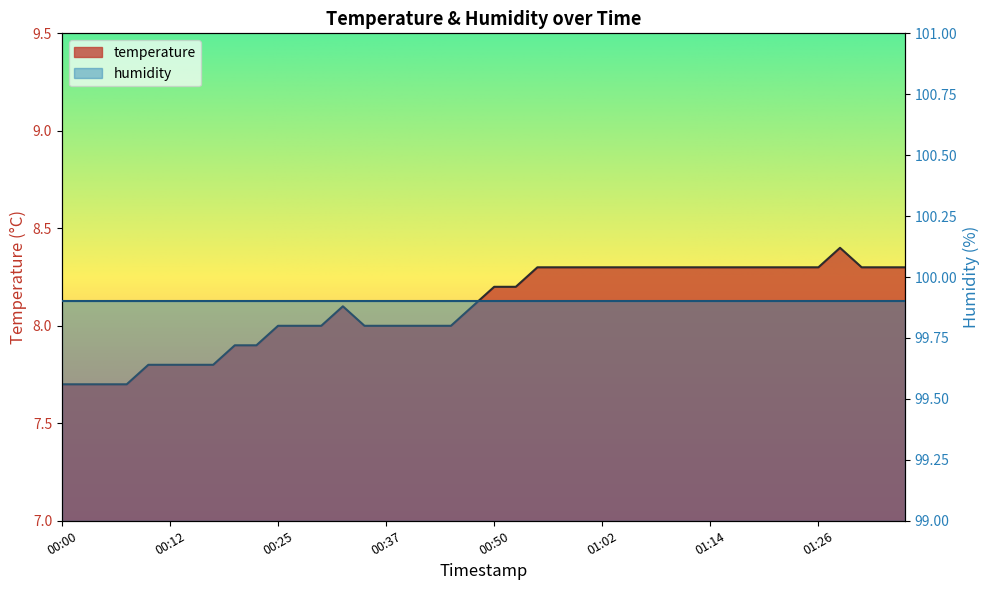

What is the label of the 27th point from the left?

01:04